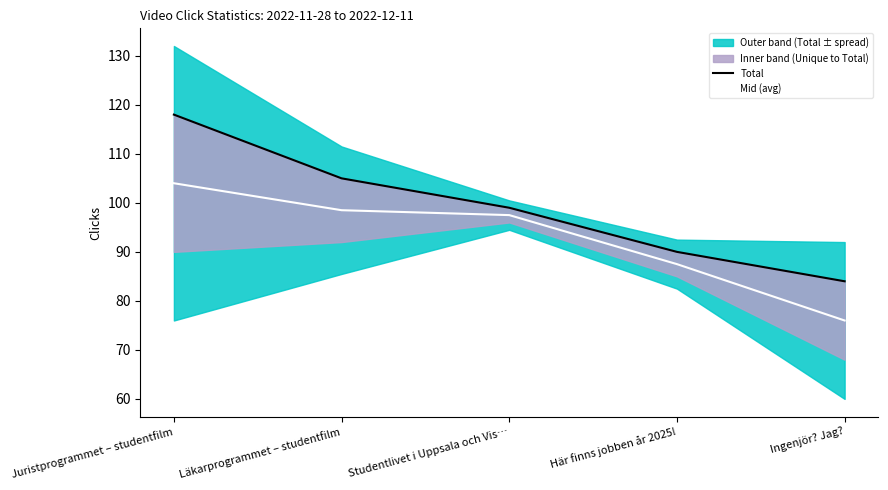

How many values in the Total series exceed 99?

2